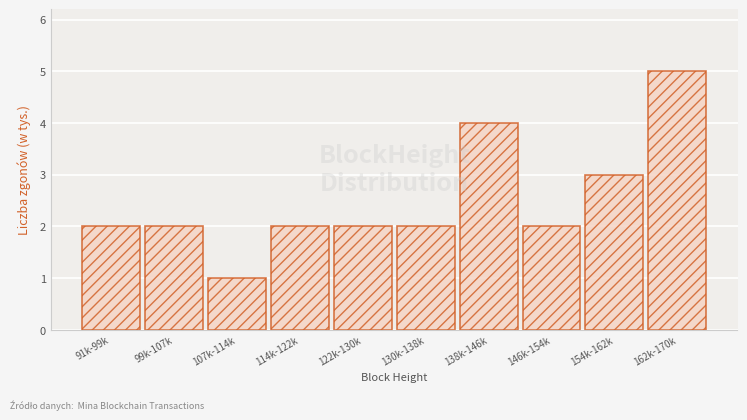

Reading right to left, what are all the values shown in this chart?

5	3	2	4	2	2	2	1	2	2